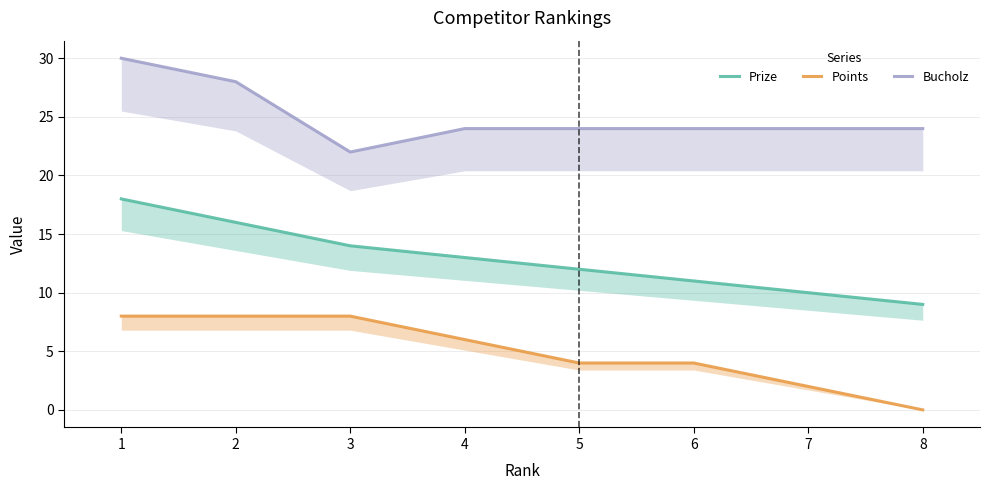

True or false: Bucholz has a value of 5 at 7.

False